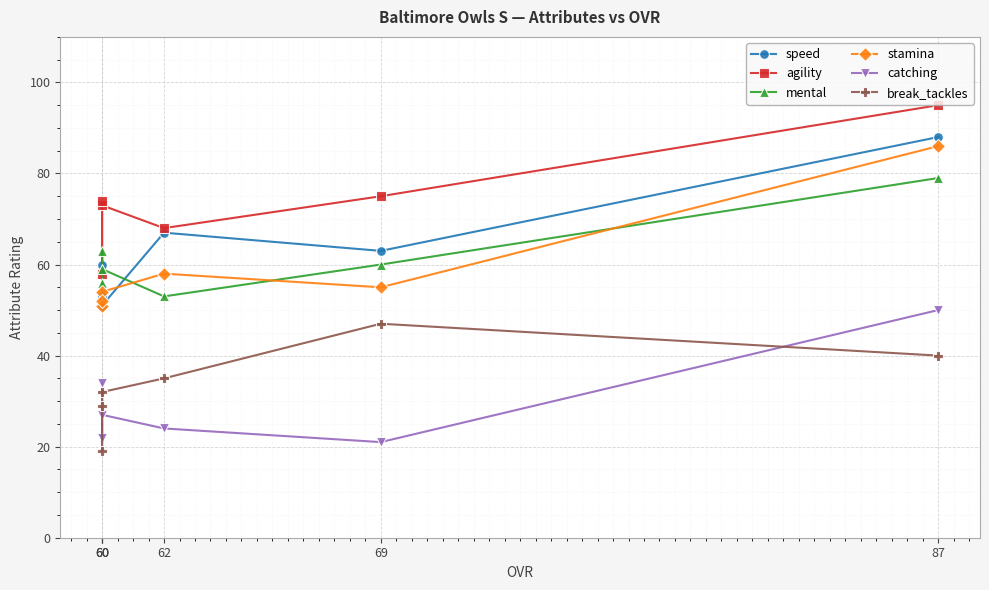

What is the total value across all series at 60?

296